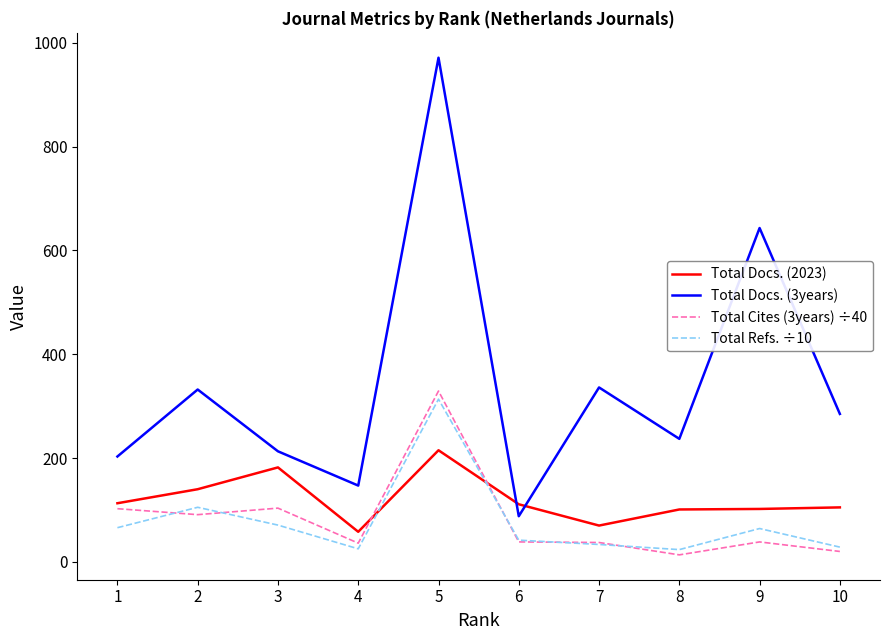

Which category has the highest value in the Total Refs. ÷10 series?

5